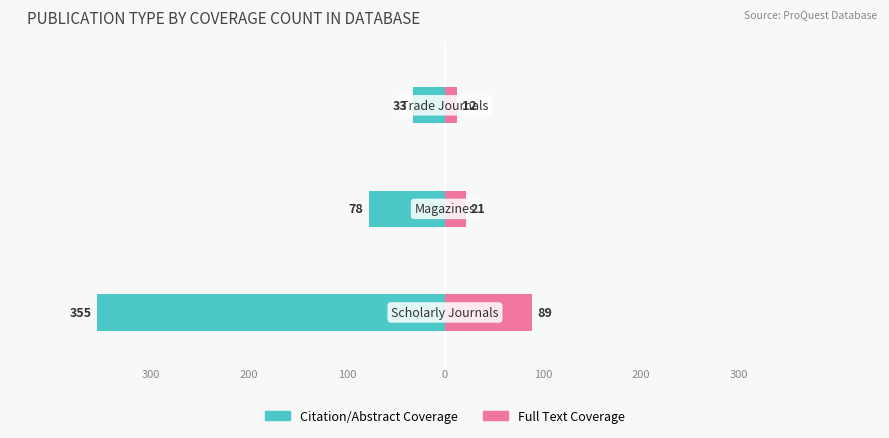

What are all the series names shown in the legend?

Citation/Abstract, Full Text